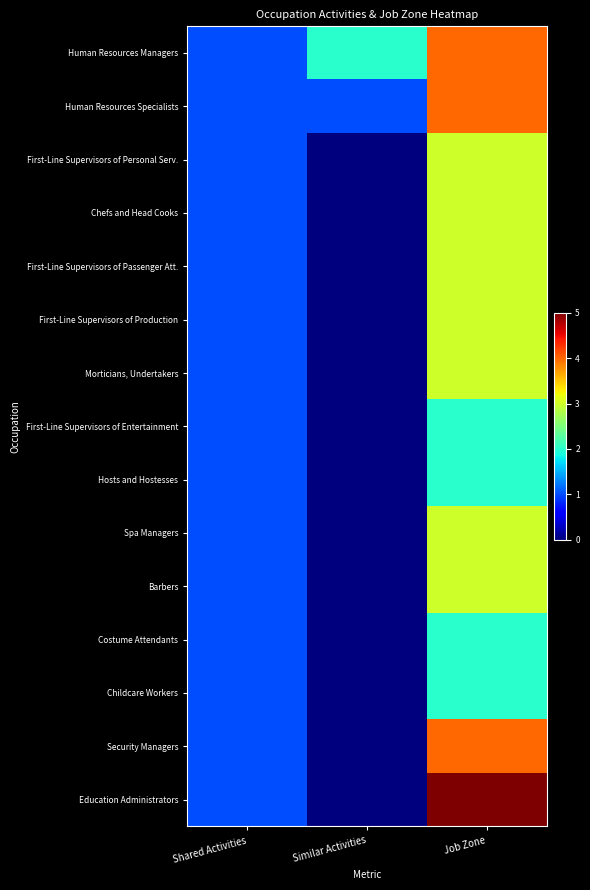

At which category does the chart reach its peak across all series?

Job Zone